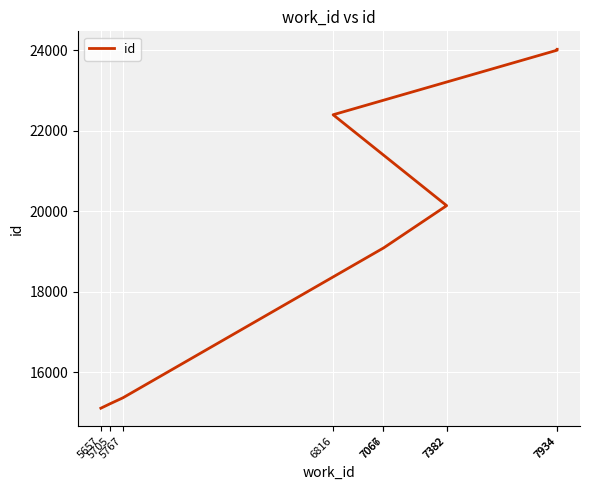

Reading left to right, list all the values displayed in this chart.

15110	15225	15368	19088	19090	20142	20146	22402	24007	24029